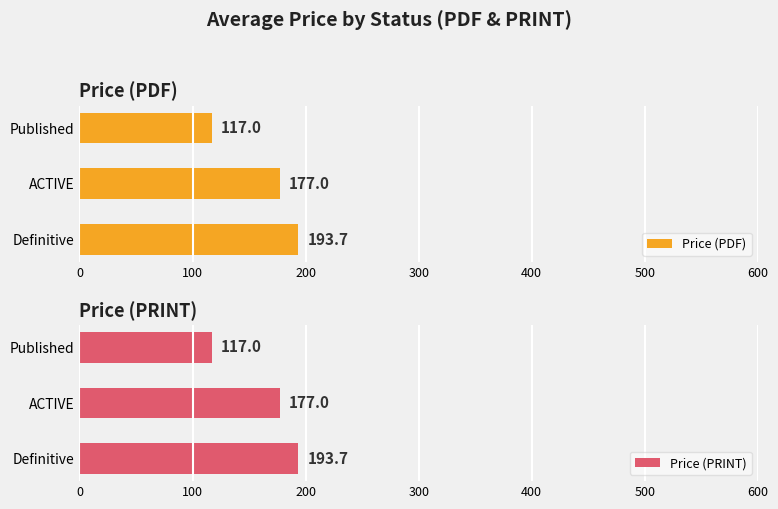

What is the smallest value displayed?

117.0